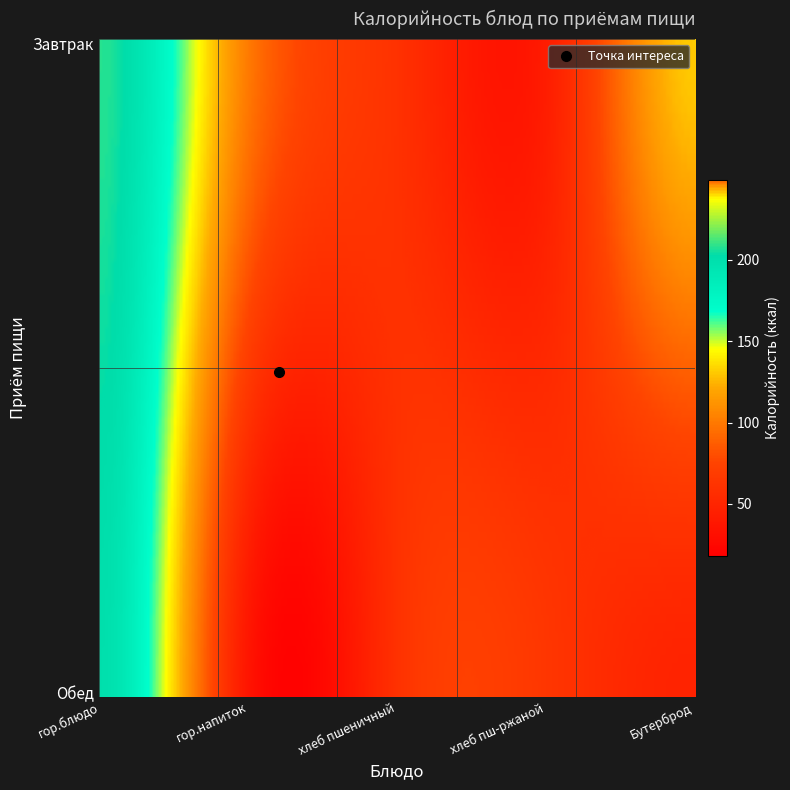

Reading left to right, extract all data points from this chart.

Завтрак: 207.8	100.4	60.0	42.8	130.9
Обед: 199.7	35.5	60.0	64.2	47.6